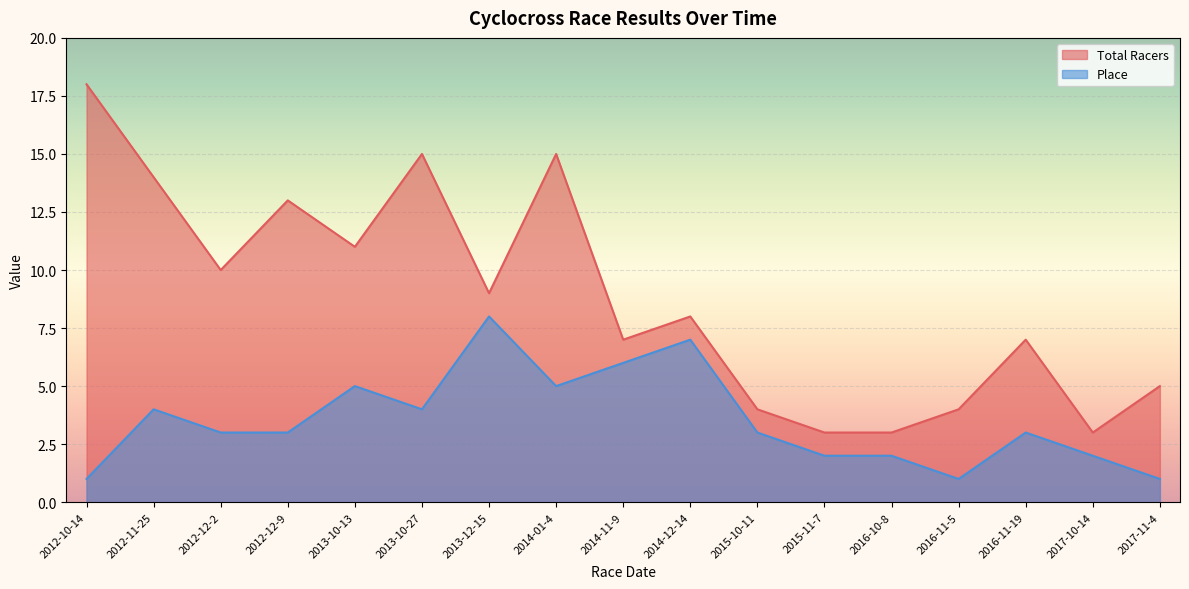

At how many categories does at least one series exceed 9?

7